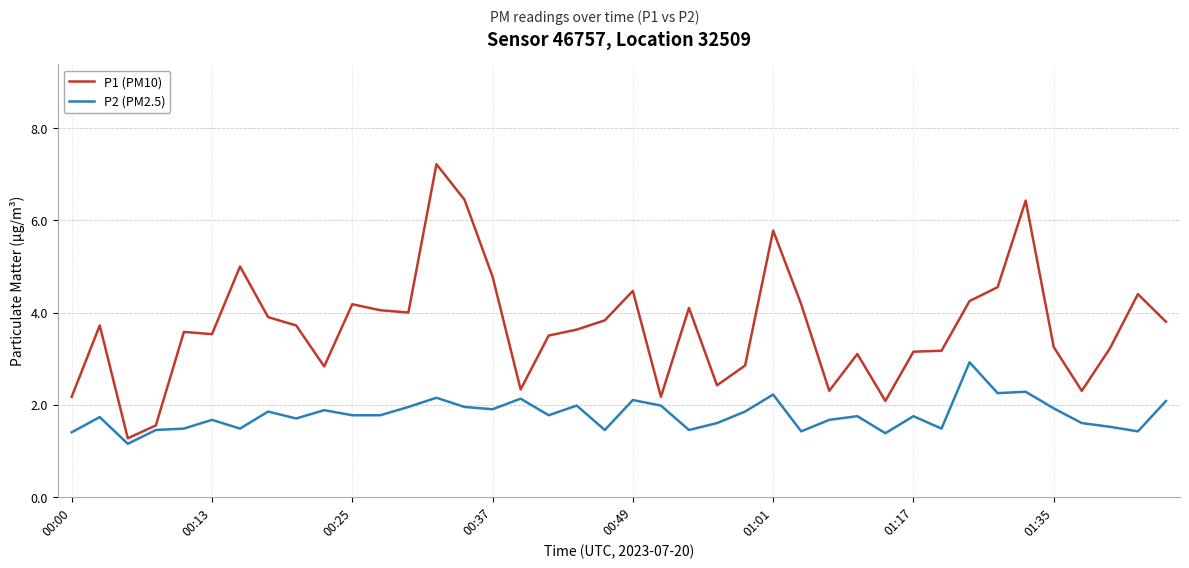

Which series has the largest range (max minus min)?

P1 (PM10)